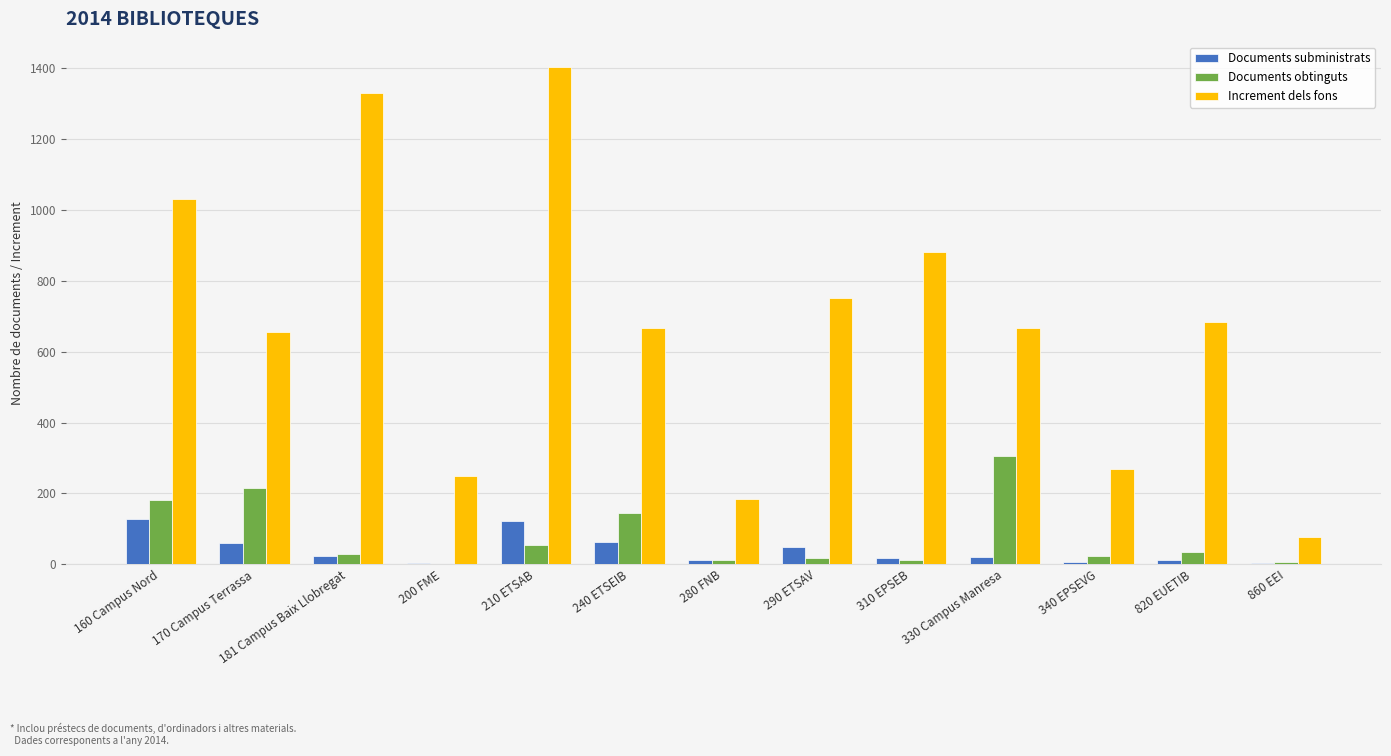

True or false: Documents obtinguts has a value of 22 at 340 EPSEVG.

True